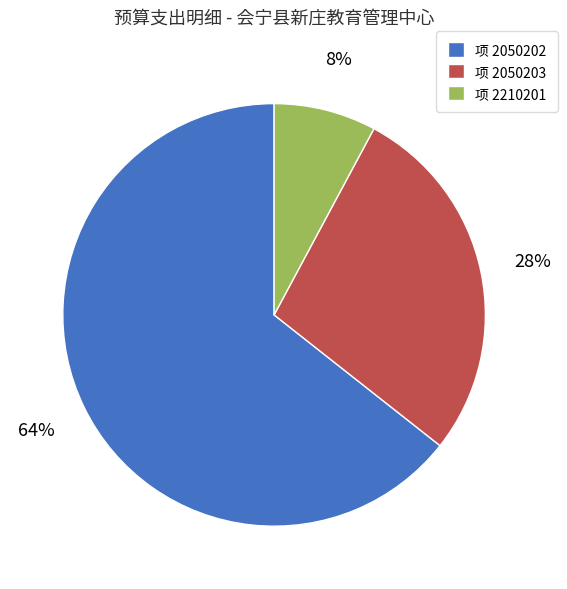

What is the ratio of the value at 项 2050203 to the value at 项 2210201?

3.5